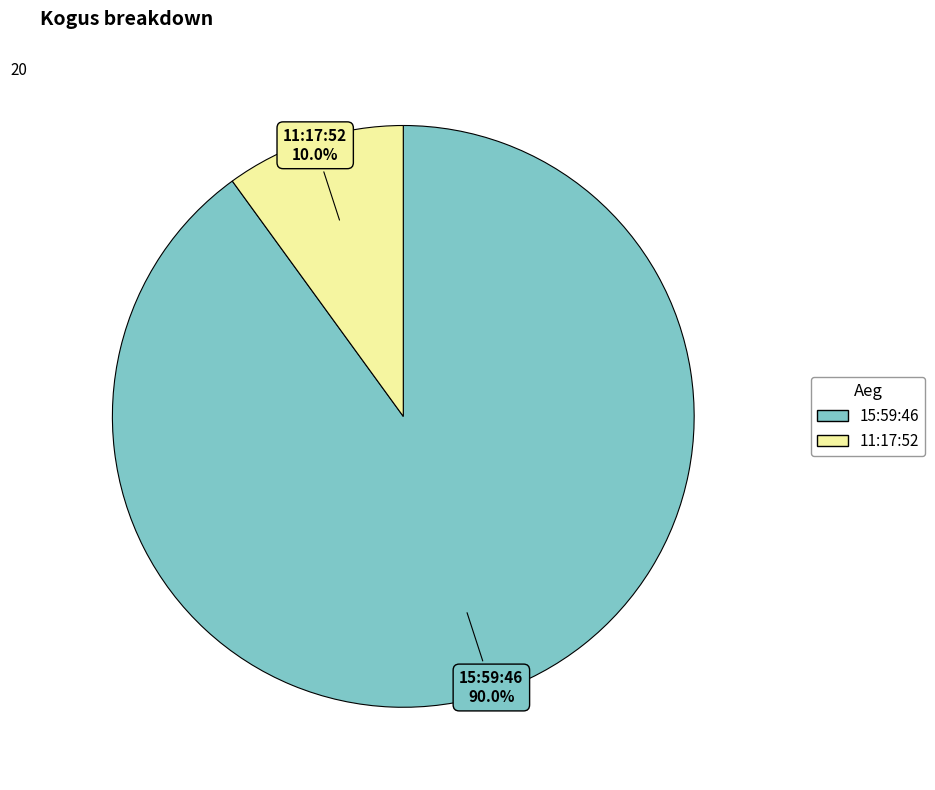

The 11:17:52 slice represents 10% of the pie. True or false?

True